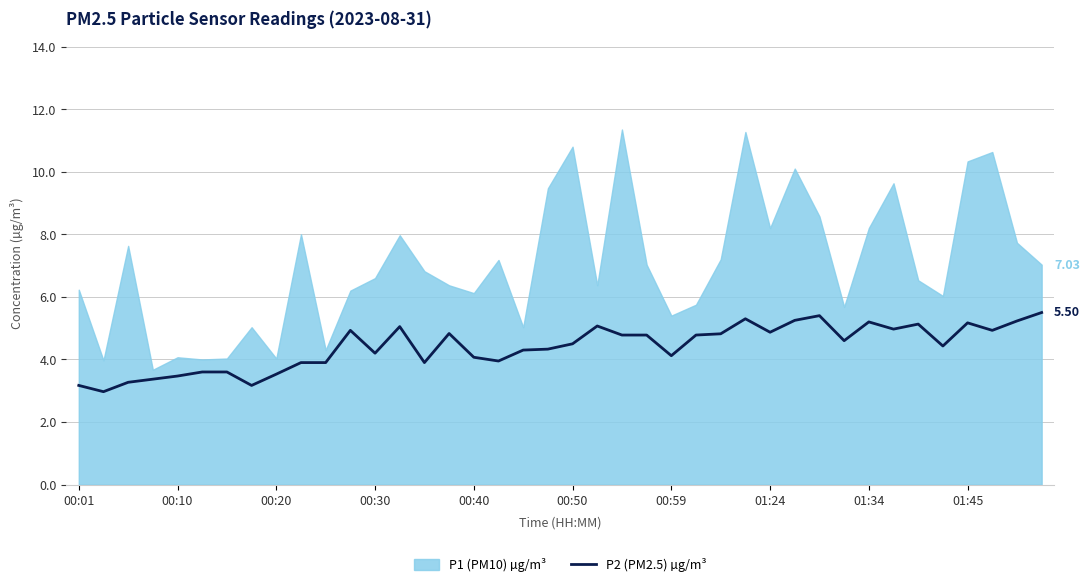

What is the sum of the values at 15 and 39?

10.3